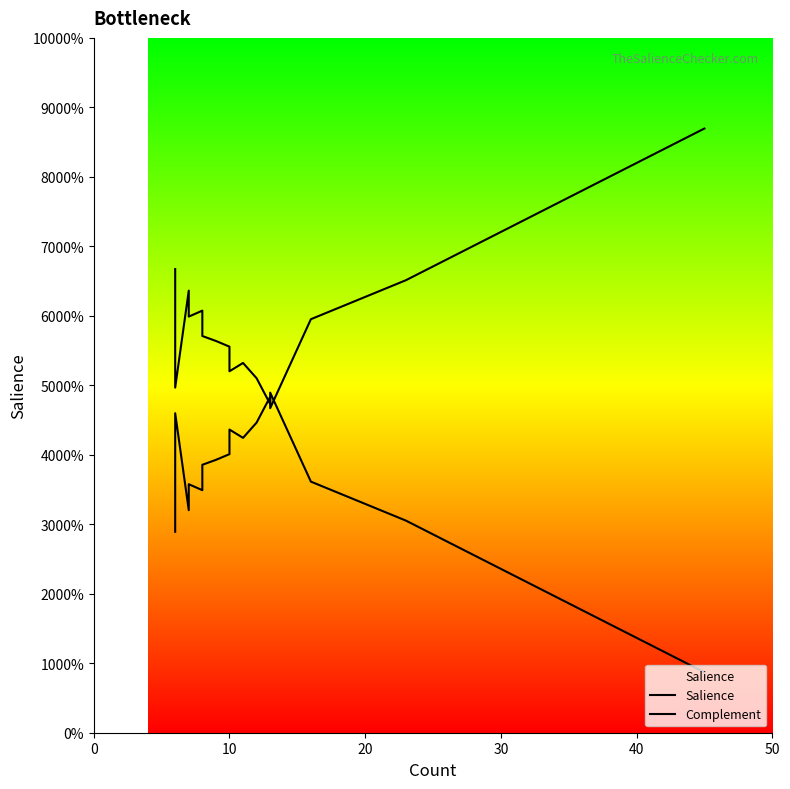

What is the label of the 18th point from the right?

20